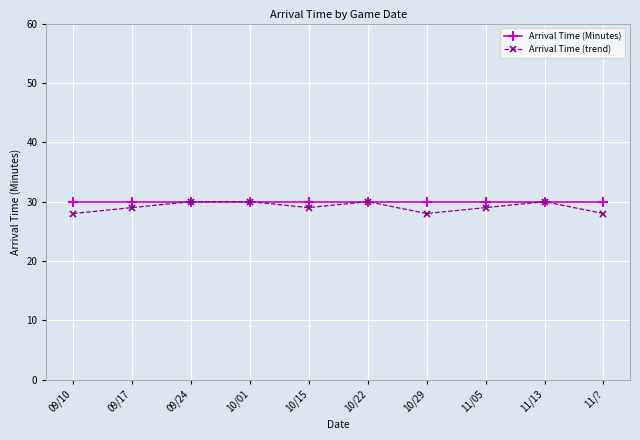

What is the minimum value shown in the chart?

28